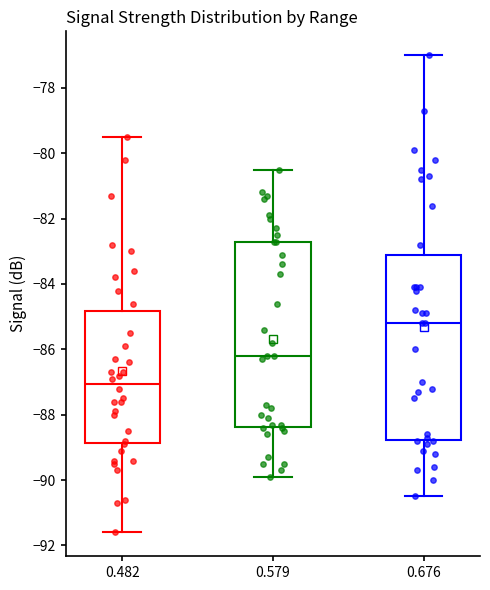

Which box has the highest median line?

0.676